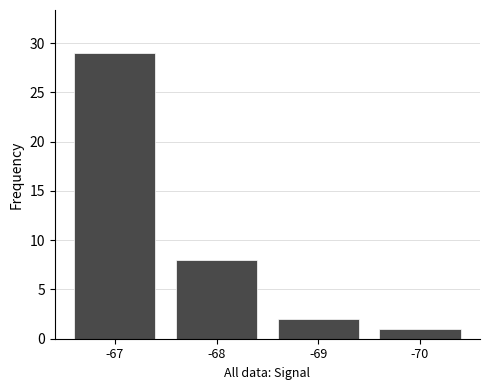

What is the sum of the values at -68 and -67?

37